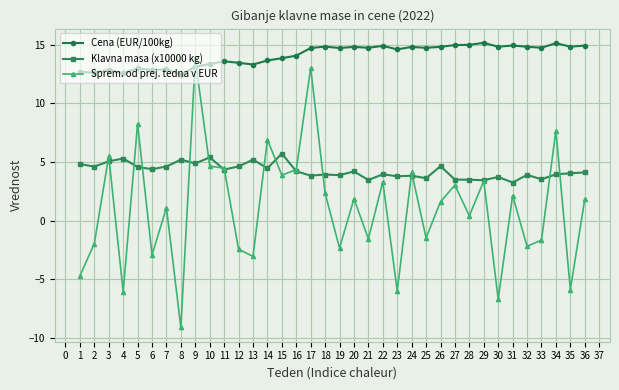

What is the value of the Sprem. od prej. tedna v EUR point at the 8th from the left?

-9.1